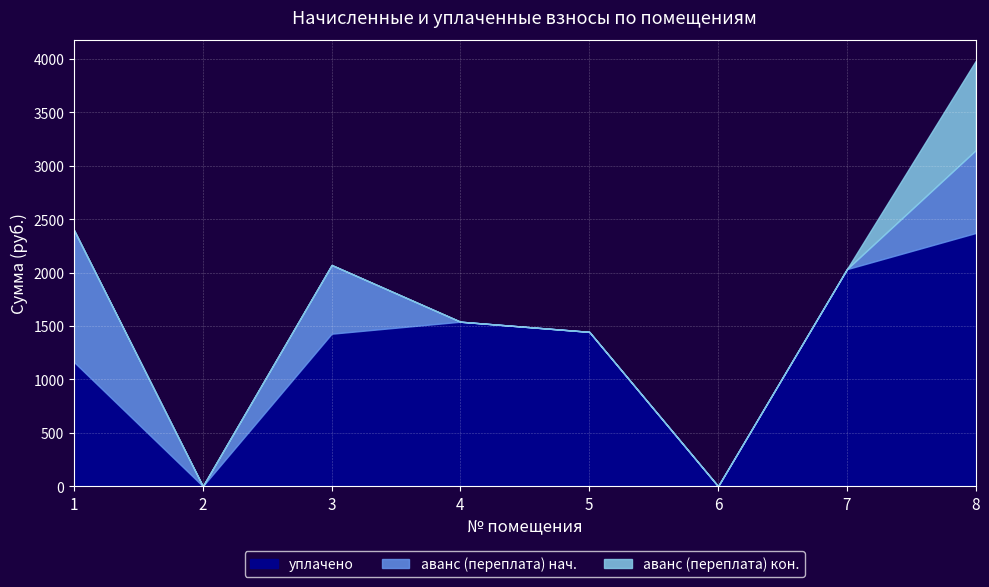

Which has a higher value, 8 or 3?

8